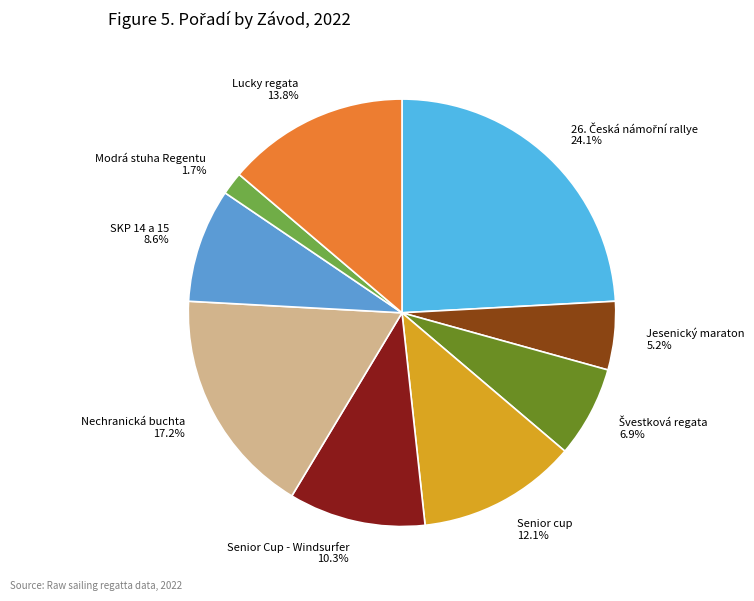

Is there a majority slice in this chart?

No